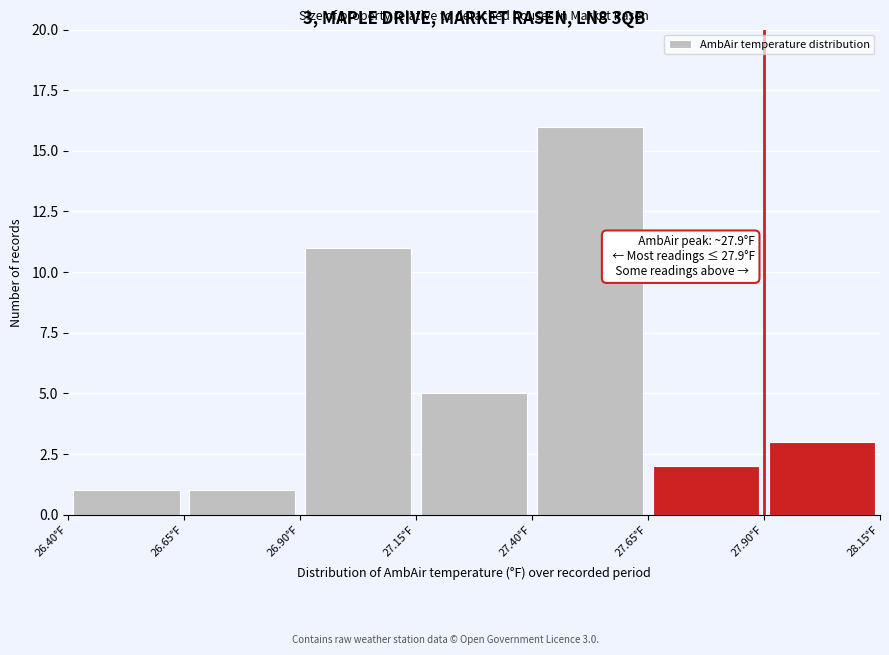

Over which range of the x-axis is the bar tallest?

27.40 to 27.65